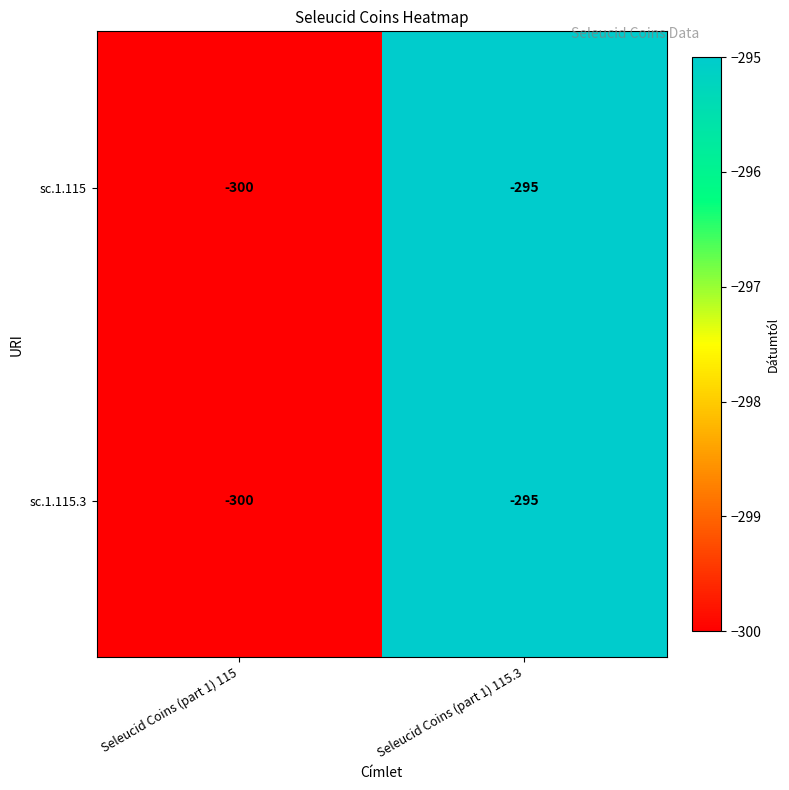

At which category is the sum across all series the highest?

Seleucid Coins (part 1) 115.3